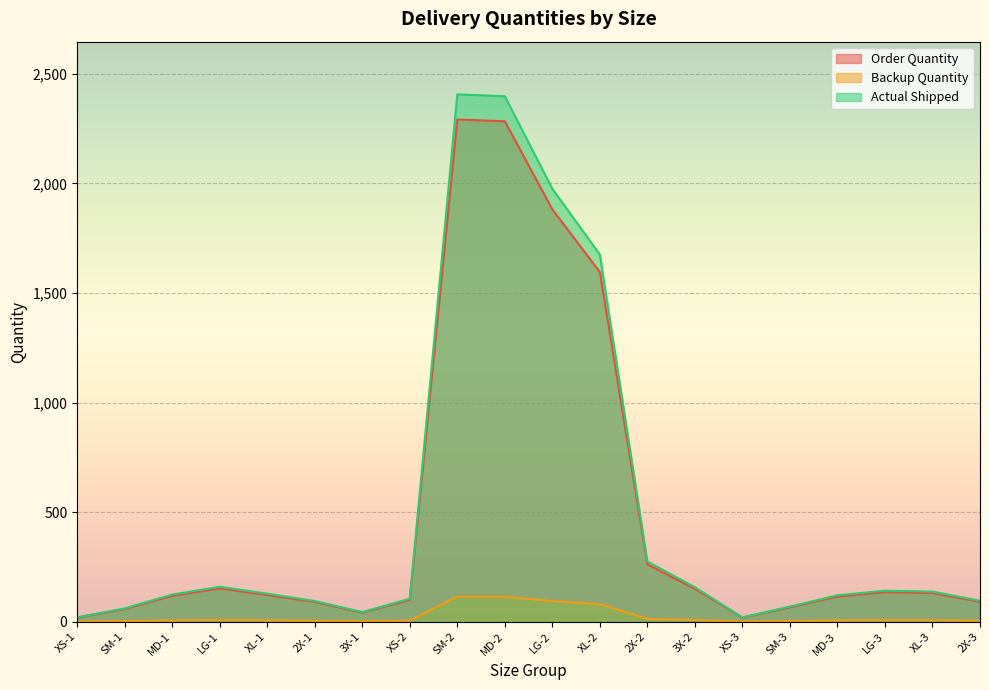

What is the difference between the Backup Quantity values at SM-3 and LG-3?

3.5